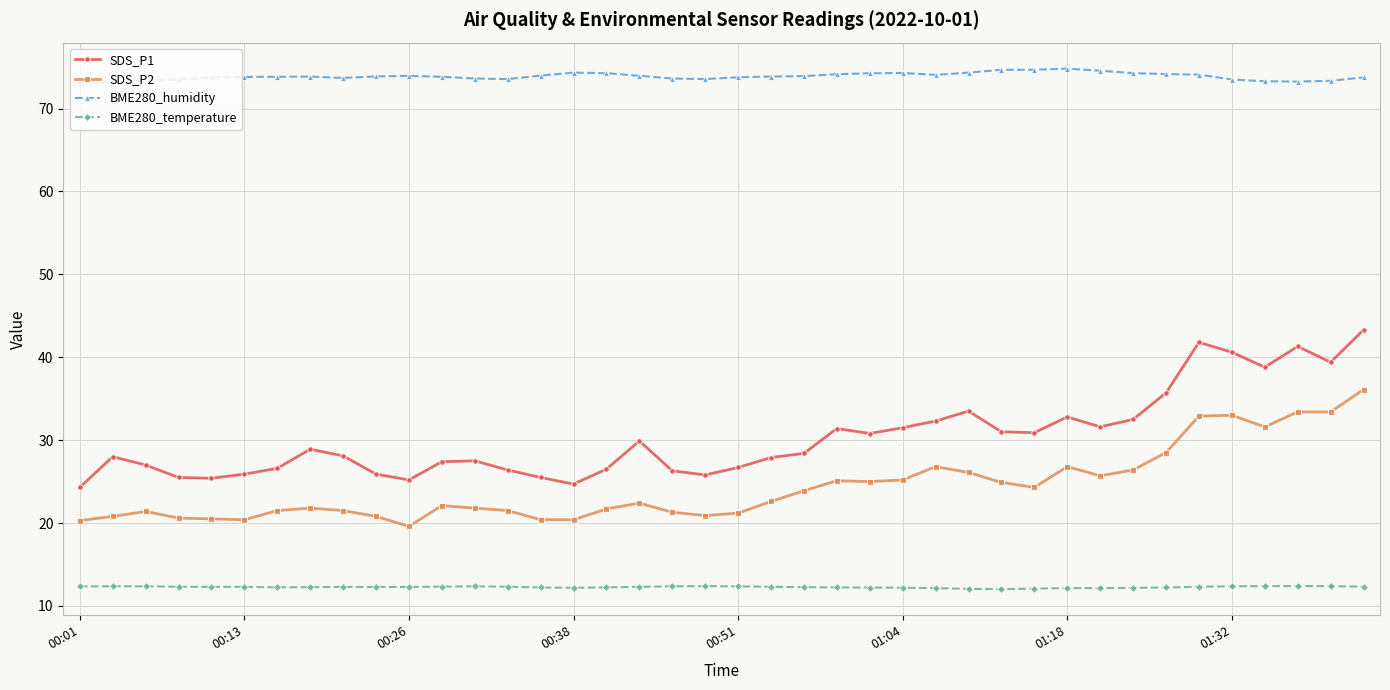

What is the difference between the maximum and minimum values in the SDS_P2 series?

16.5